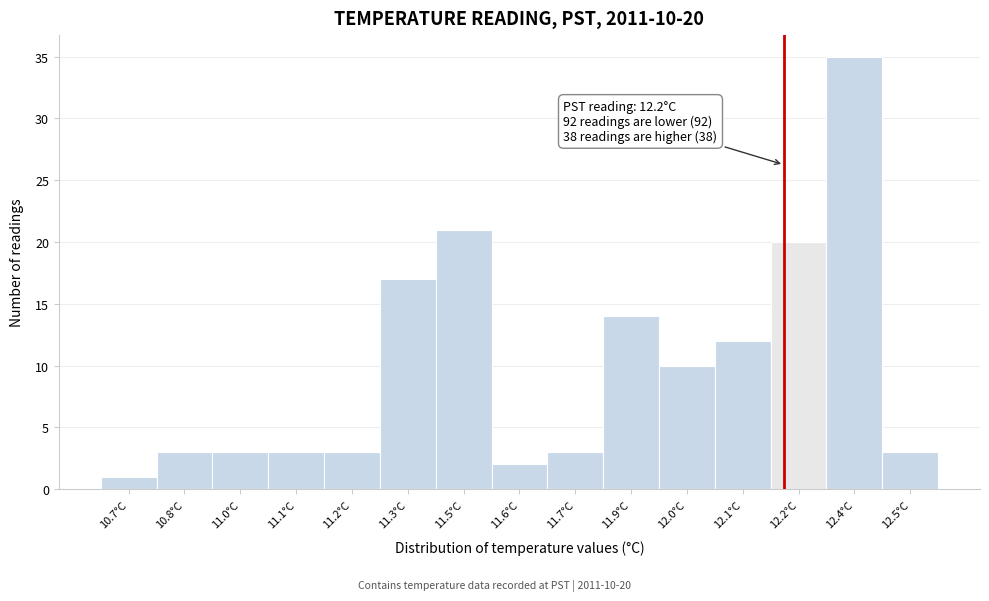

Reading right to left, list all the values displayed in this chart.

3	35	20	12	10	14	3	2	21	17	3	3	3	3	1